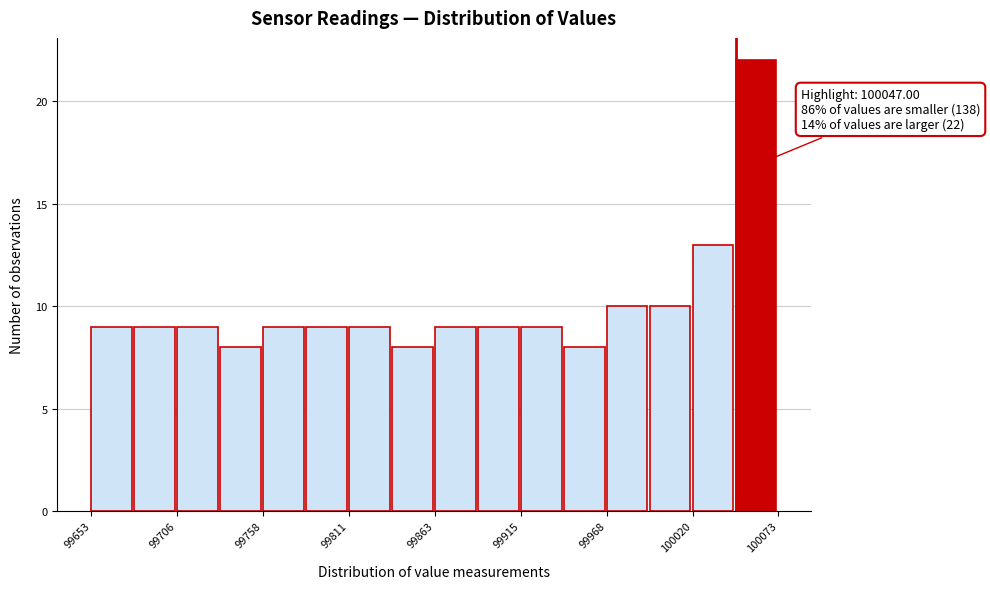

Around what value on the x-axis is the tallest bar? Give the approximate position of its centre, as read against the axis.

100060